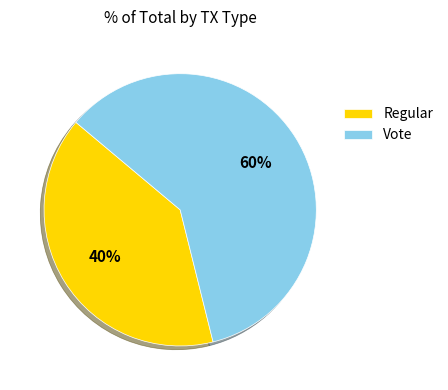

What is the smallest slice in the pie chart?

Regular